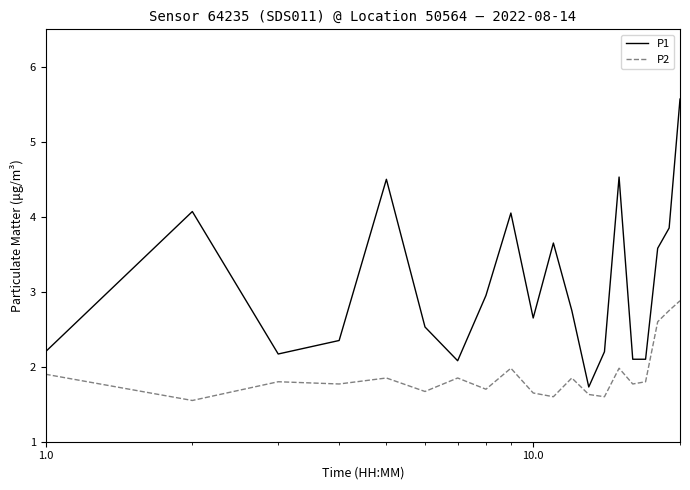

True or false: P2 and P1 intersect in this chart.

False